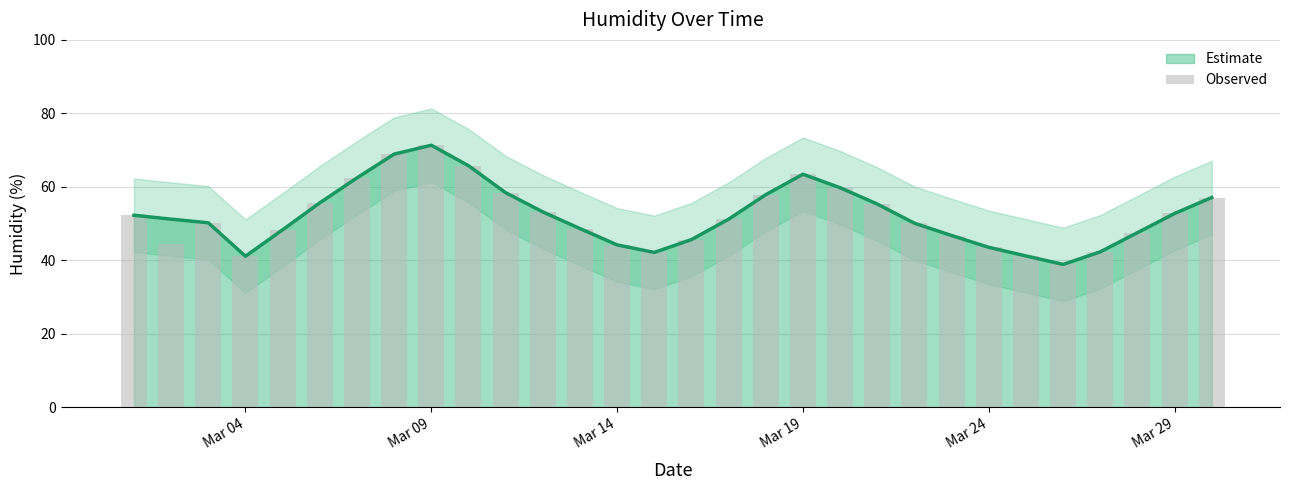

What is the maximum value shown in the chart?

71.3